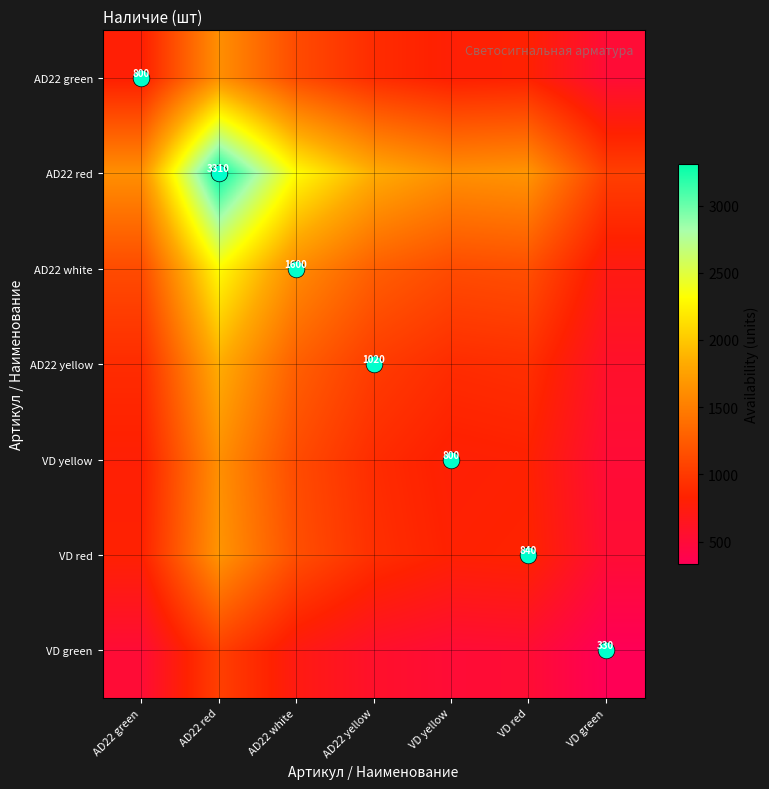

Rank the categories by AD22 yellow value from highest to lowest.

AD22 red, AD22 white, AD22 yellow, VD red, AD22 green, VD yellow, VD green